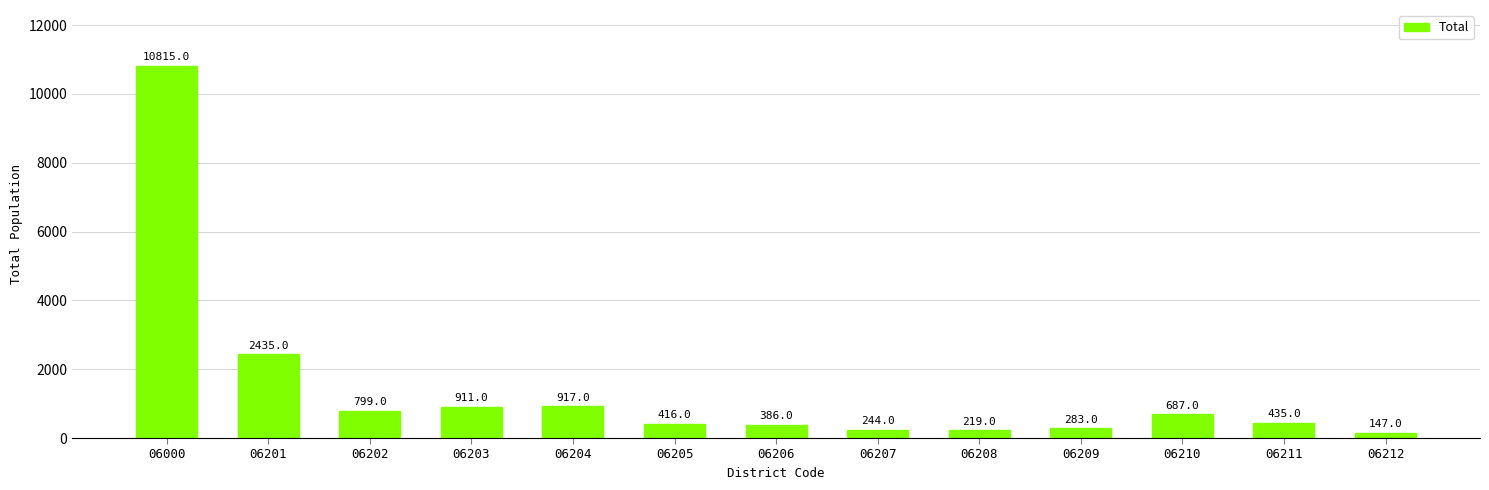

Which label corresponds to the largest value in the chart?

06000